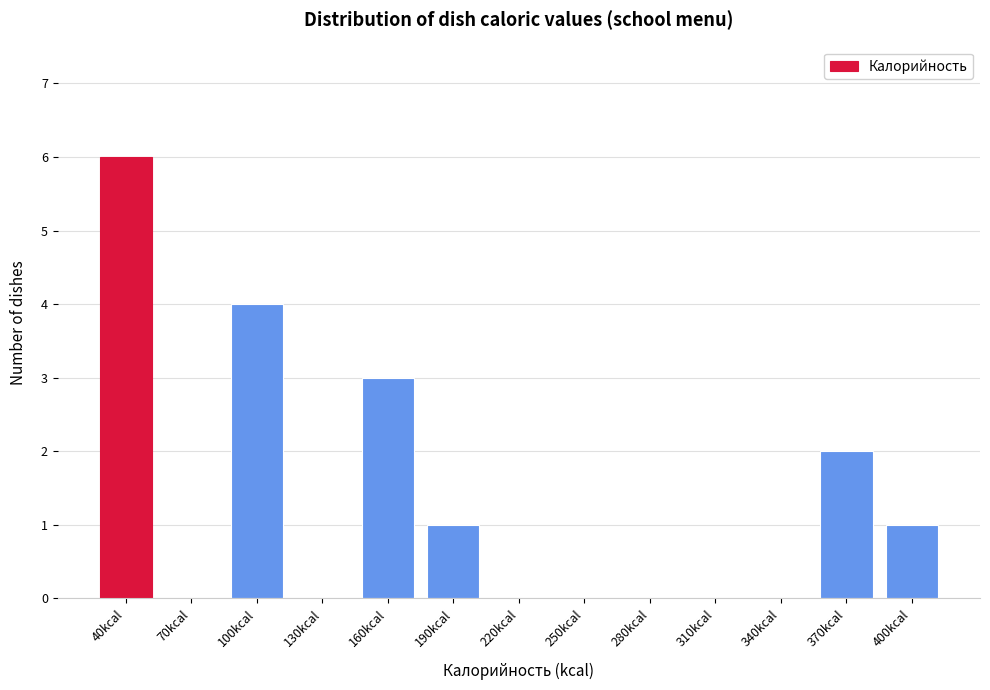

Reading right to left, transcribe all the data shown in this chart.

400kcal=1	370kcal=2	340kcal=0	310kcal=0	280kcal=0	250kcal=0	220kcal=0	190kcal=1	160kcal=3	130kcal=0	100kcal=4	70kcal=0	40kcal=6